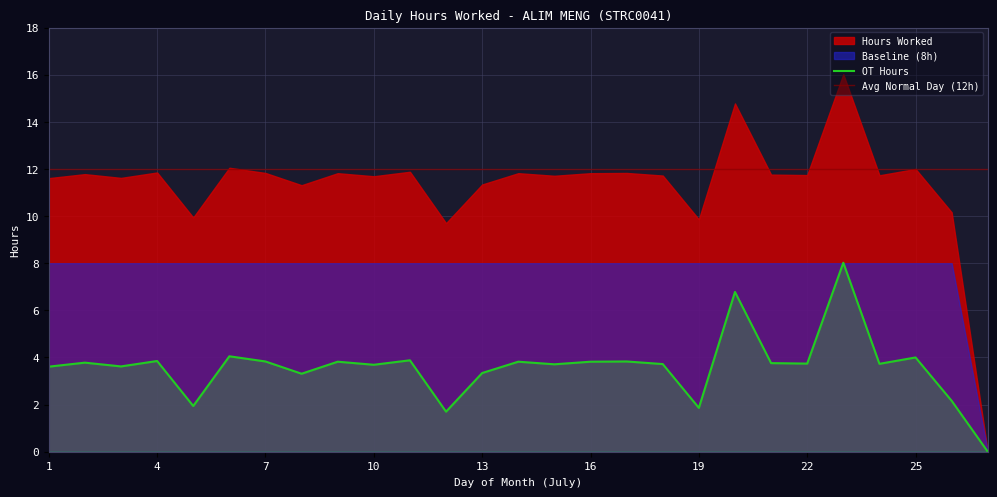

Reading right to left, transcribe all the data shown in this chart.

Hours Worked: 0.0	10.2	12.0	11.7	16.0	11.7	11.8	14.8	9.9	11.7	11.8	11.8	11.7	11.8	11.3	9.7	11.9	11.7	11.8	11.3	11.8	12.1	9.9	11.8	11.6	11.8	11.6
Baseline (8h): 0.0	8.0	8.0	8.0	8.0	8.0	8.0	8.0	8.0	8.0	8.0	8.0	8.0	8.0	8.0	8.0	8.0	8.0	8.0	8.0	8.0	8.0	8.0	8.0	8.0	8.0	8.0
OT Hours: 0.0	2.2	4.0	3.7	8.0	3.7	3.8	6.8	1.9	3.7	3.8	3.8	3.7	3.8	3.3	1.7	3.9	3.7	3.8	3.3	3.8	4.0	1.9	3.9	3.6	3.8	3.6